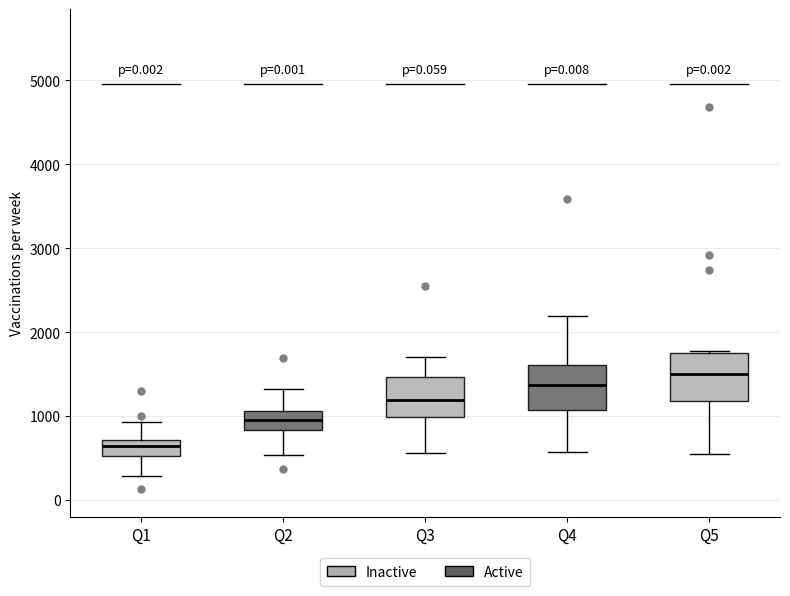

Reading left to right, transcribe this box plot: for each box, give where its median line is, the range the box spans, and where its two whiskers end, as read against the y-axis. The values are not printed on the chart, so give them approximately, as read against the axis.

Q1: median 600, box 500 to 700, whiskers 300 to 900
Q2: median 1000, box 800 to 1100, whiskers 500 to 1300
Q3: median 1200, box 1000 to 1500, whiskers 600 to 1700
Q4: median 1400, box 1100 to 1600, whiskers 600 to 2200
Q5: median 1500, box 1200 to 1800, whiskers 600 to 1800